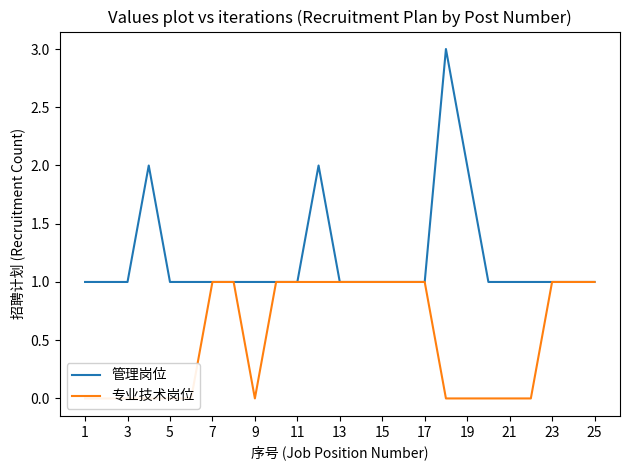

True or false: 专业技术岗位 and 管理岗位 cross at least once.

False